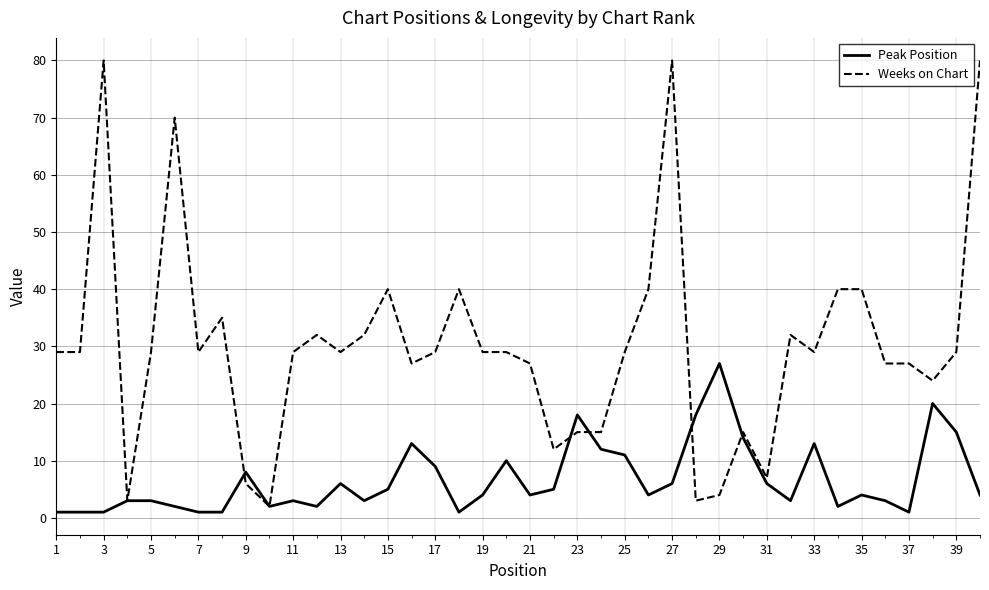

What is the maximum value shown in the chart?

80